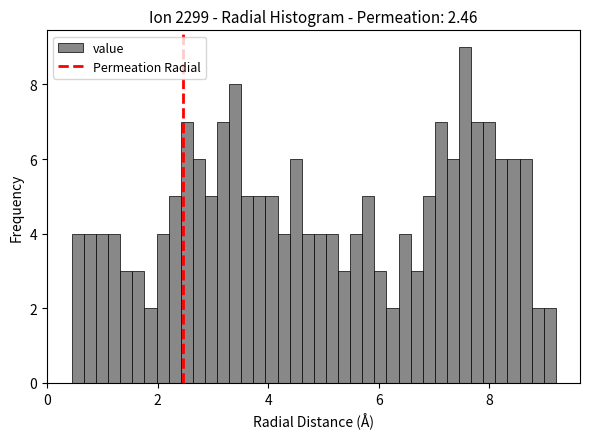

Around what value on the x-axis is the tallest bar? Give the approximate position of its centre, as read against the axis.

7.6